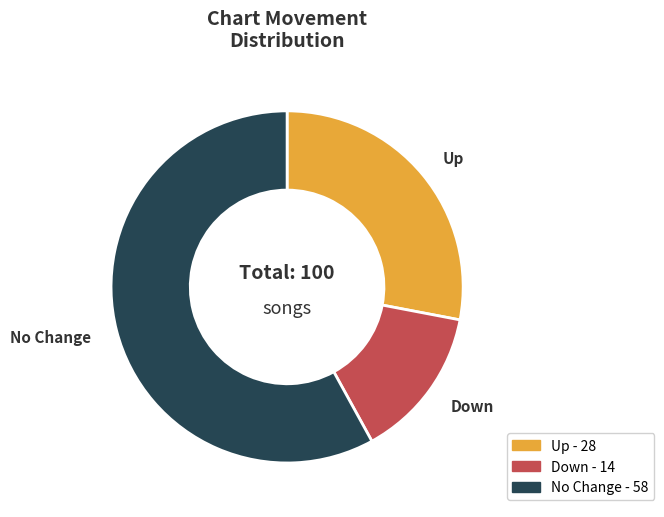

How many segments does this pie chart have?

3